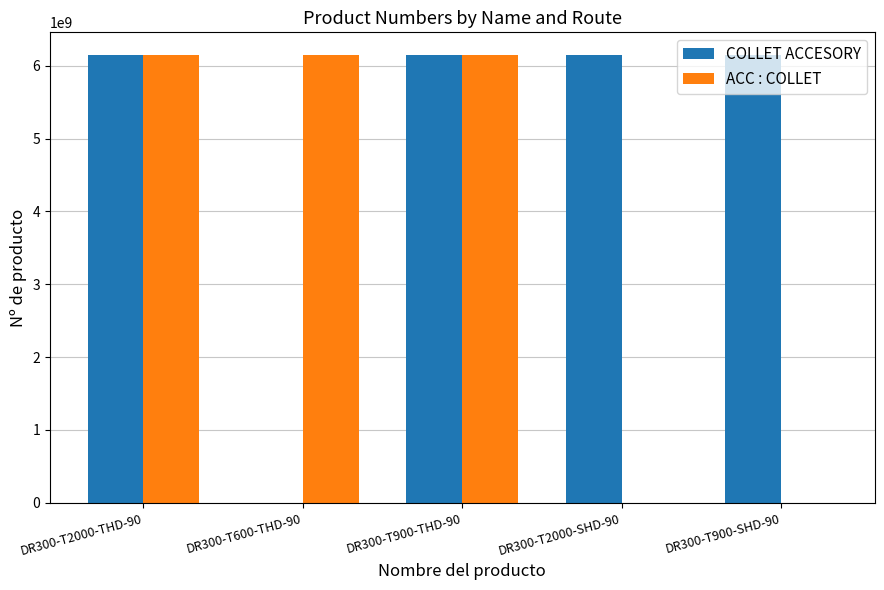

How many positive values does the COLLET ACCESORY series have?

4